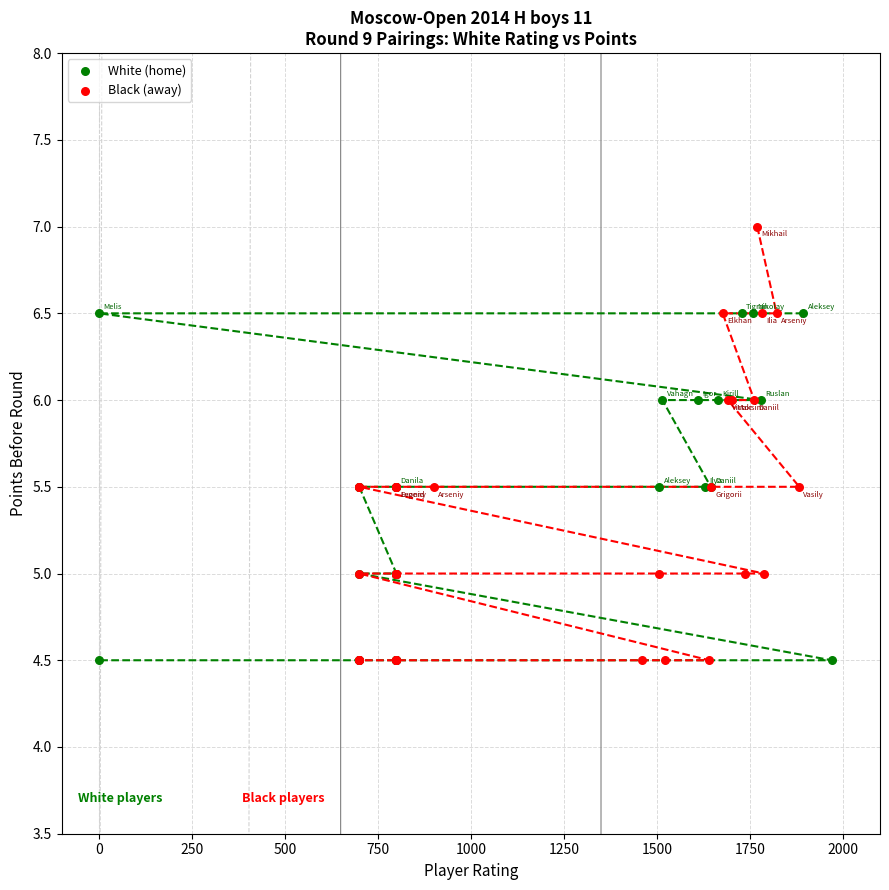

What are all the series names shown in the legend?

White (home), Black (away)